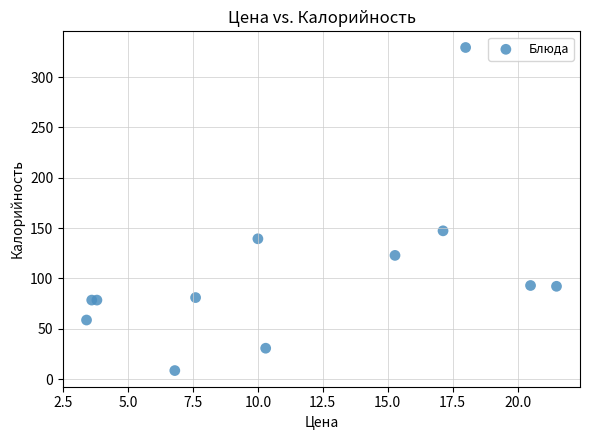

What Y value in the scatter plot is closest to 168?

147.3